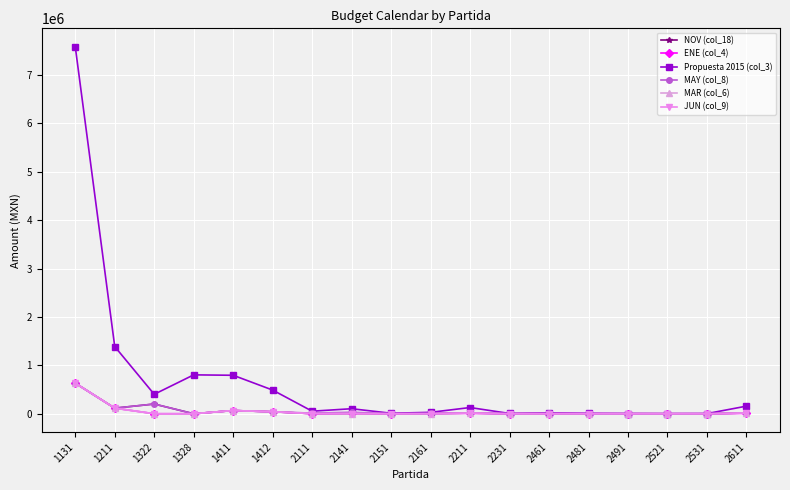

Which series has the largest total across all categories?

Propuesta 2015 (col_3)